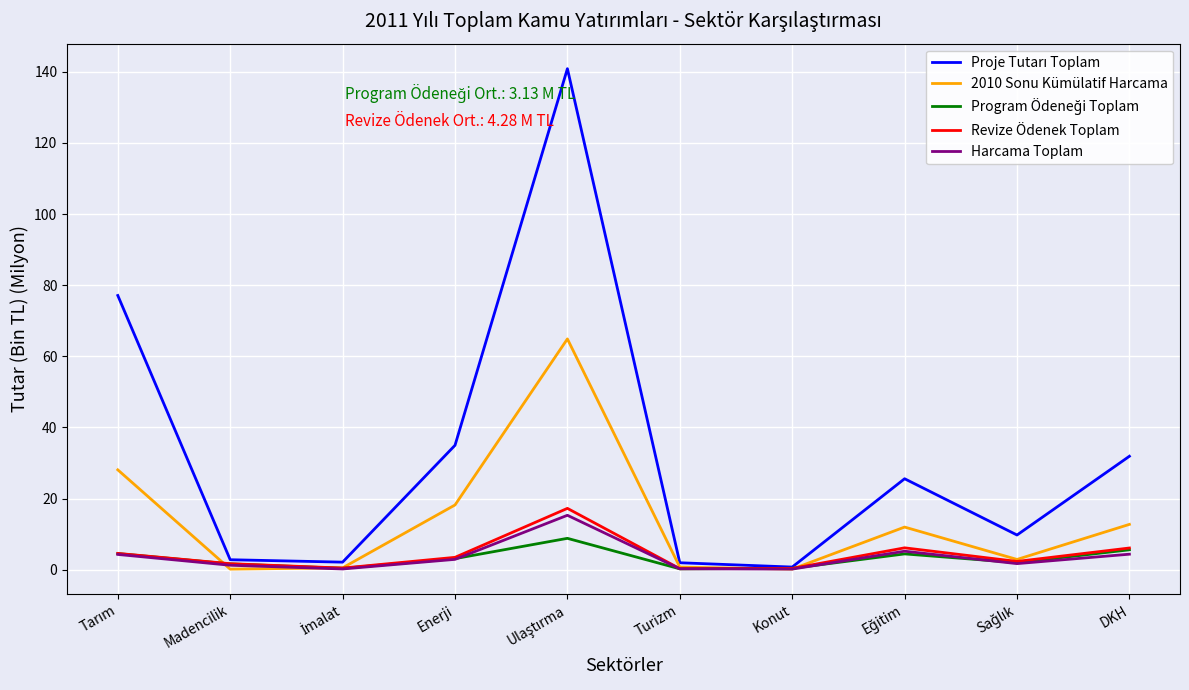

What is the average value of the Revize Ödenek Toplam series?

4.3